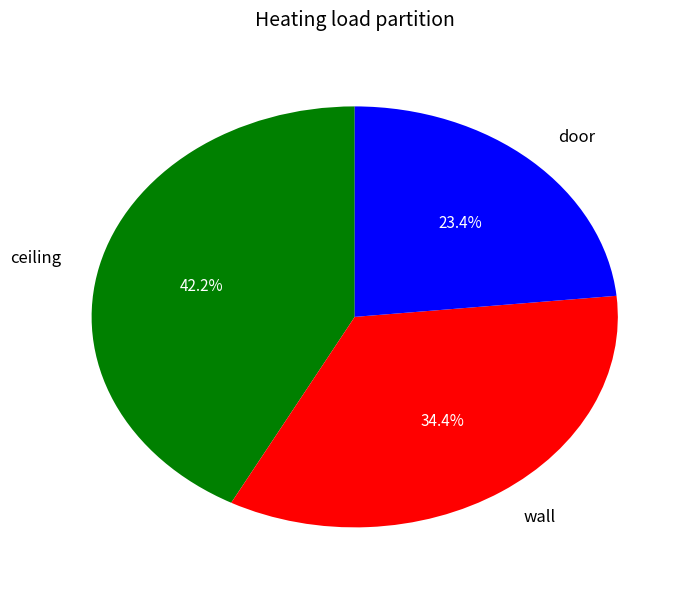

Does any single category account for the majority?

No